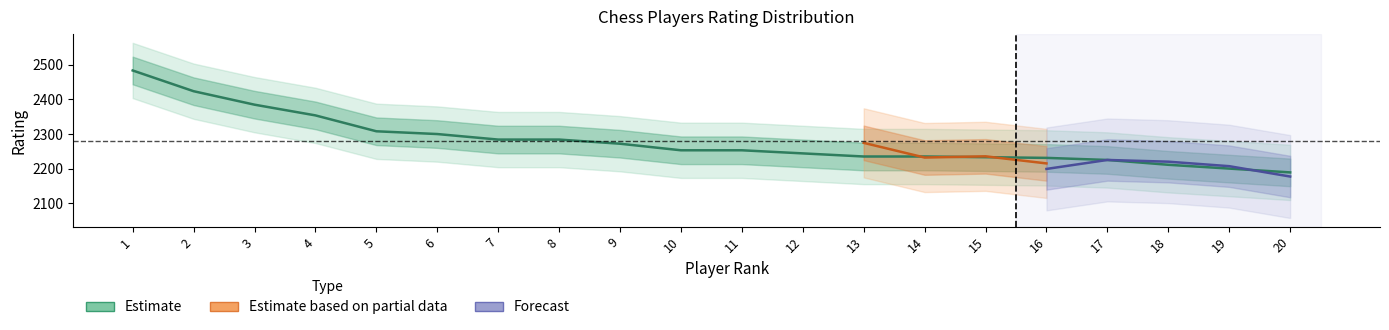

How many values exceed 2253?

9